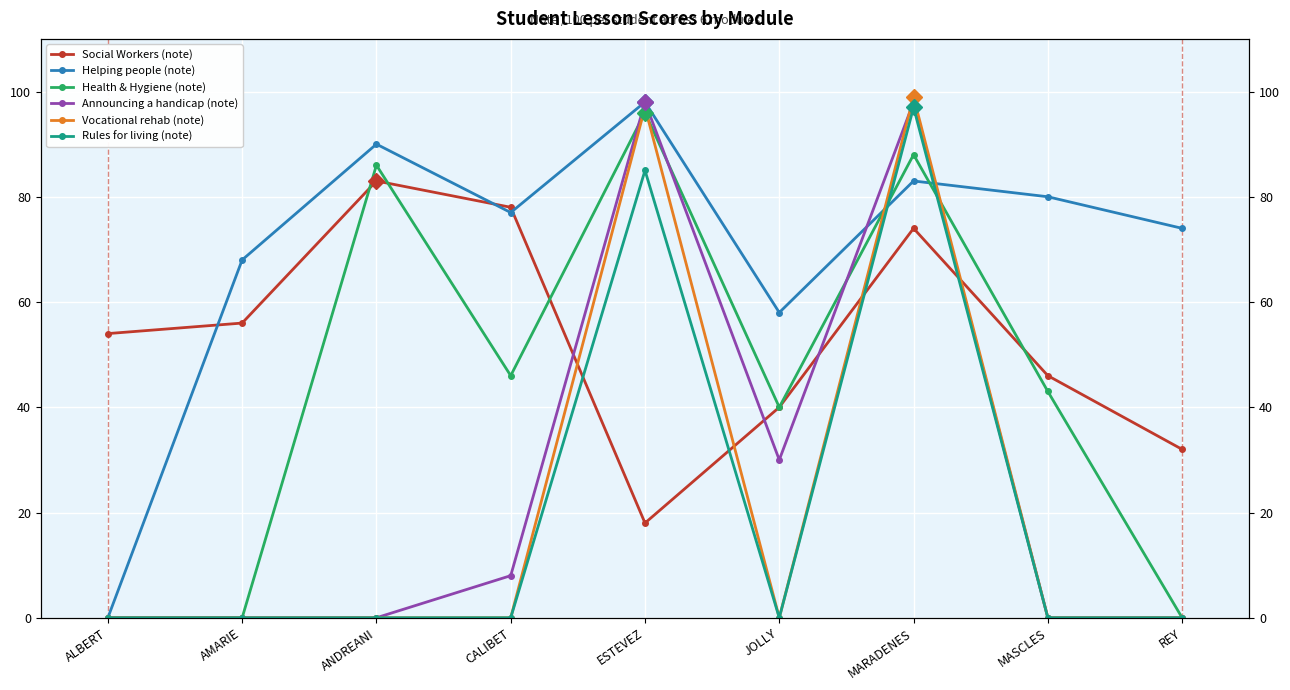

What is the spread (max minus min) of values at MASCLES?

80